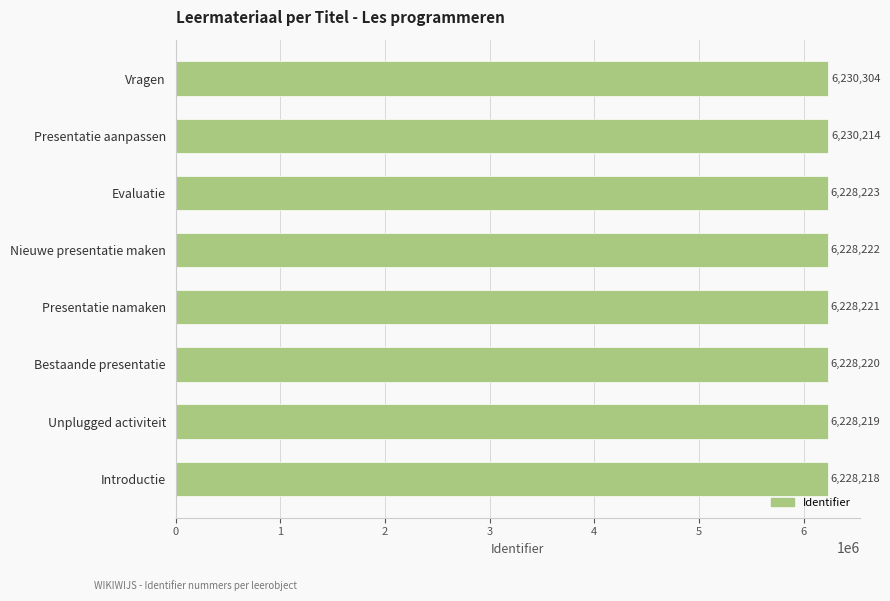

Is it true that the value at Vragen is 6230304?

True